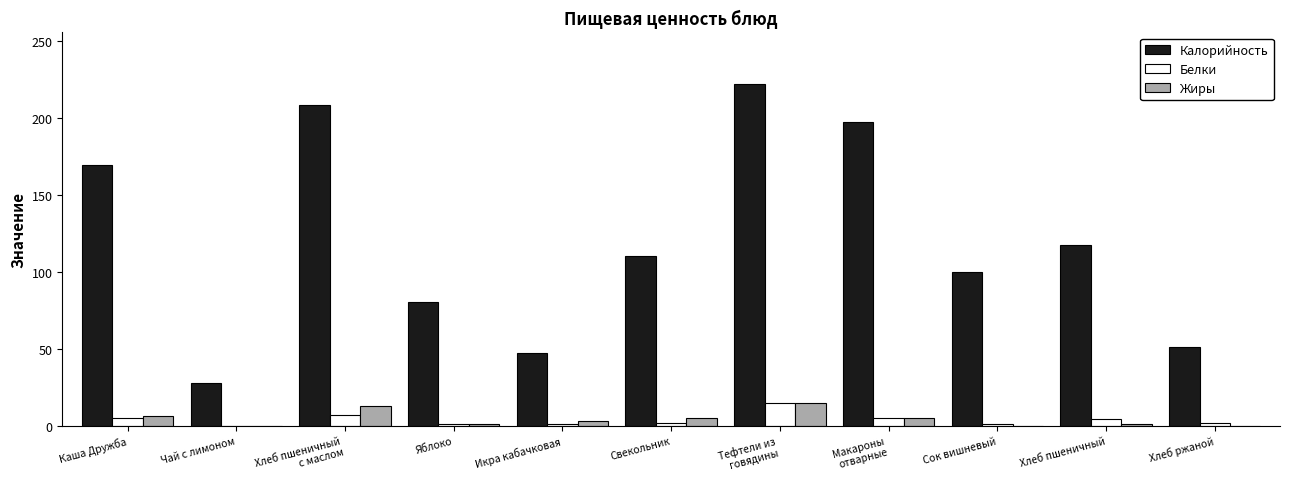

What is the sum of all Калорийность values?

1329